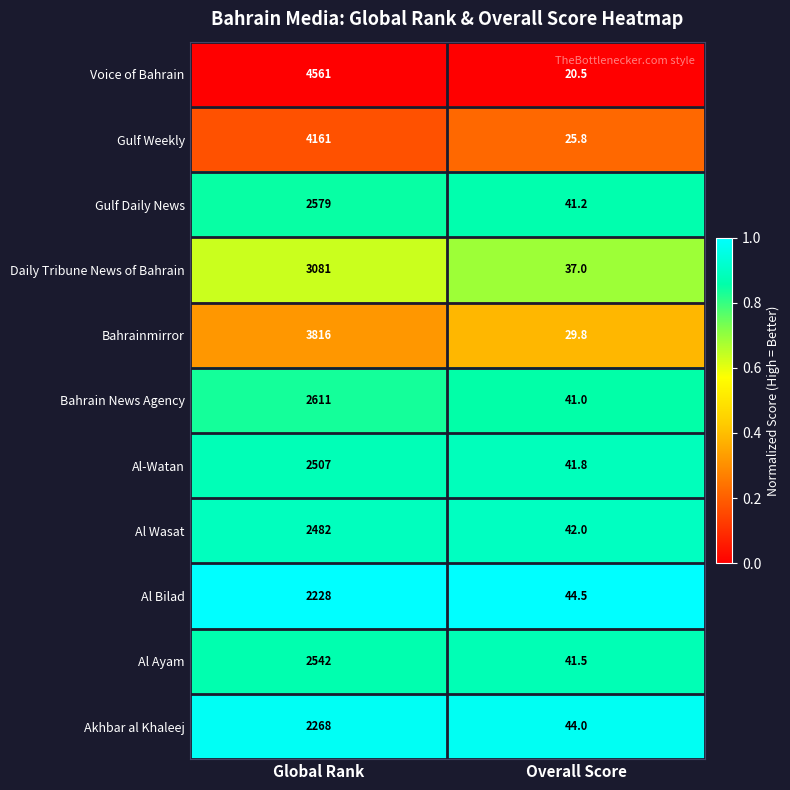

The Gulf Weekly series shows 4161.0 at Global Rank. True or false?

True